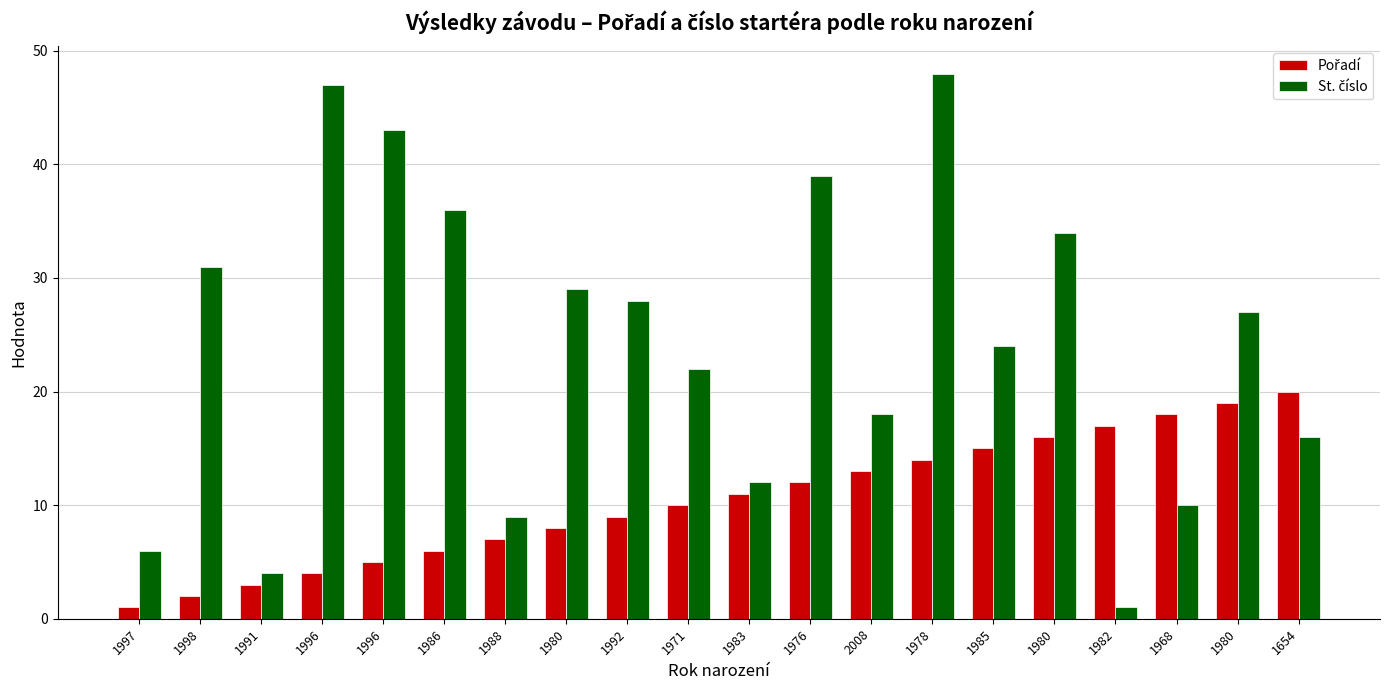

Reading left to right, what are all the values shown in this chart?

Pořadí: 1997=1	1998=2	1991=3	1996=4	1996=5	1986=6	1988=7	1980=8	1992=9	1971=10	1983=11	1976=12	2008=13	1978=14	1985=15	1980=16	1982=17	1968=18	1980=19	1654=20
St. číslo: 1997=6	1998=31	1991=4	1996=47	1996=43	1986=36	1988=9	1980=29	1992=28	1971=22	1983=12	1976=39	2008=18	1978=48	1985=24	1980=34	1982=1	1968=10	1980=27	1654=16